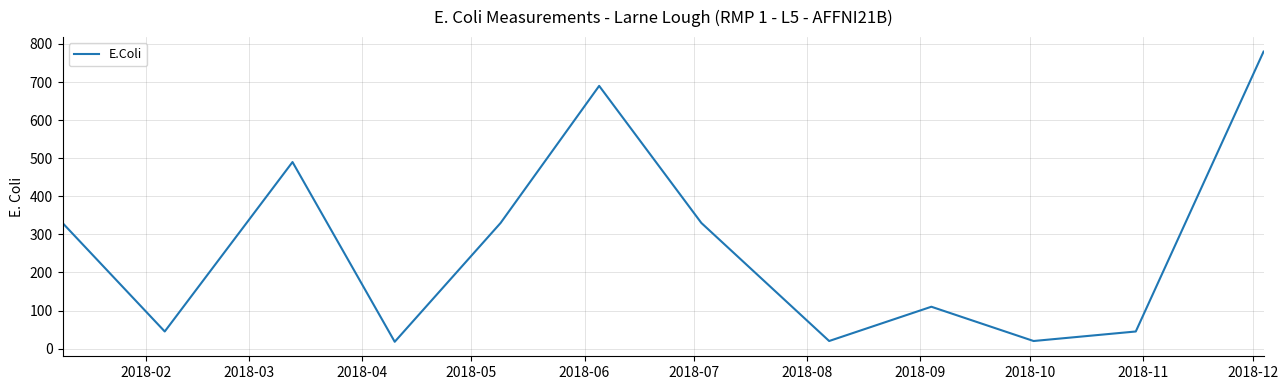

What is the minimum value shown in the chart?

18